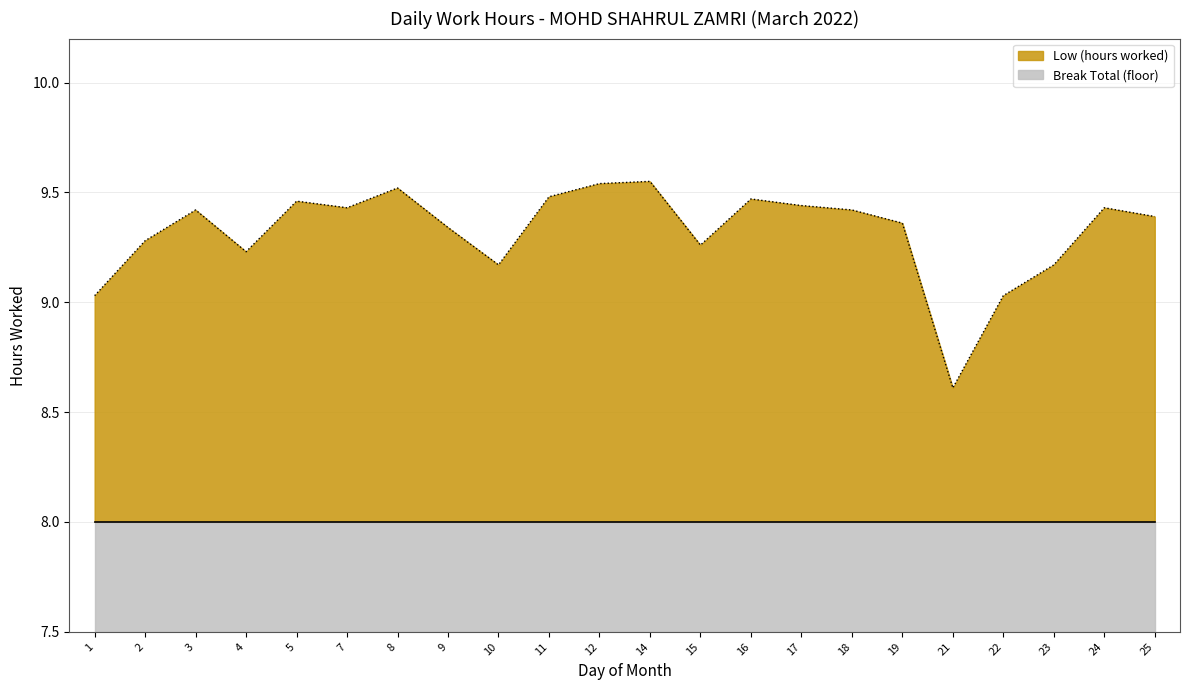

What is the sum of all values?

205.0